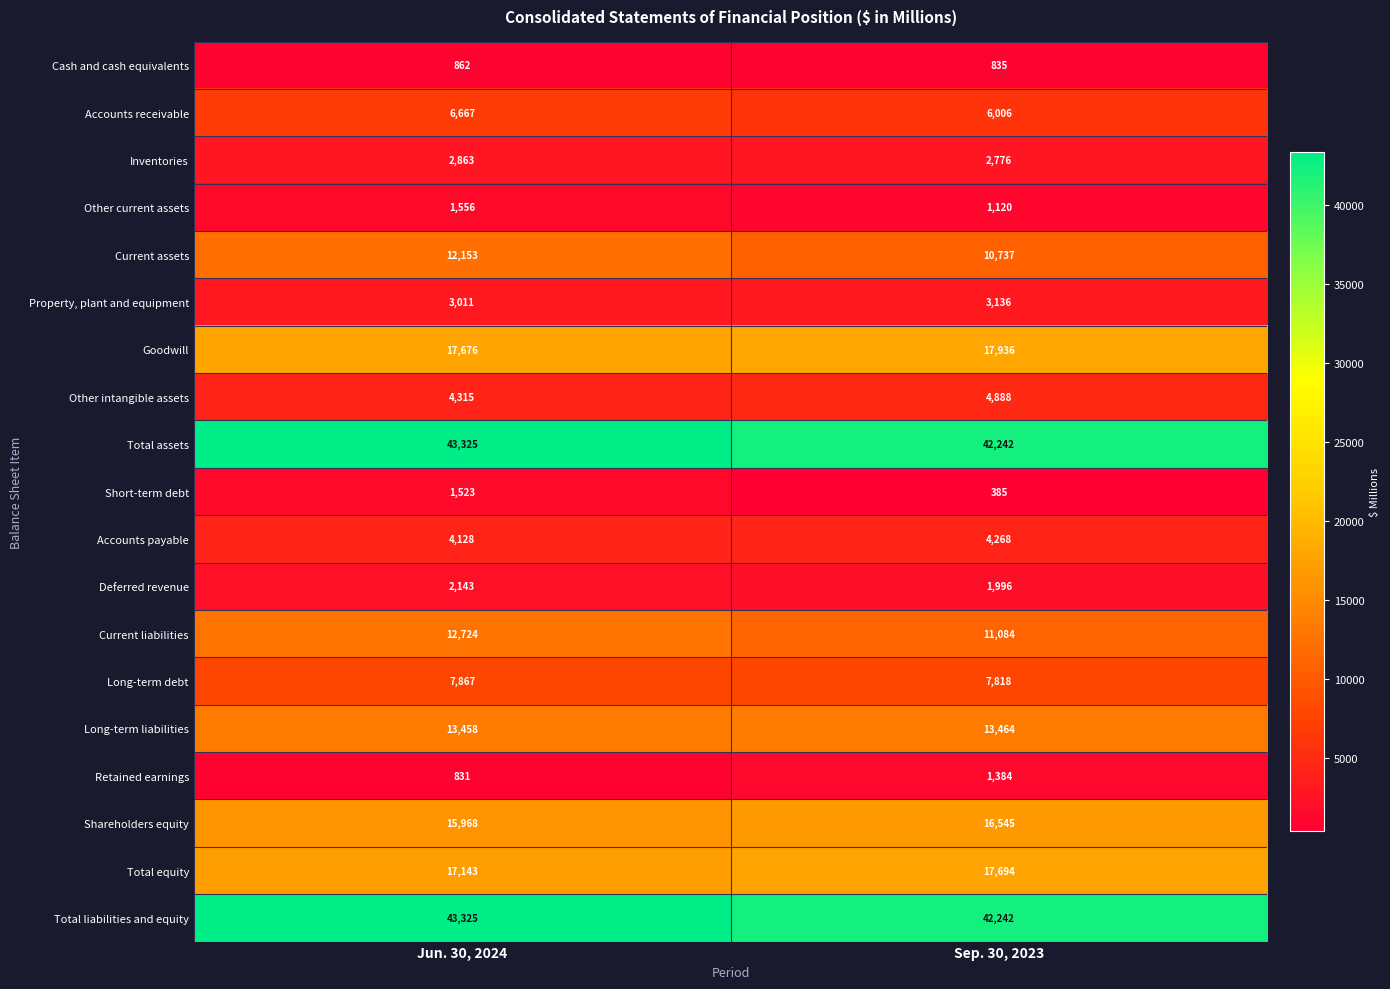

What is the difference between the highest and lowest values at Sep. 30, 2023?

41857